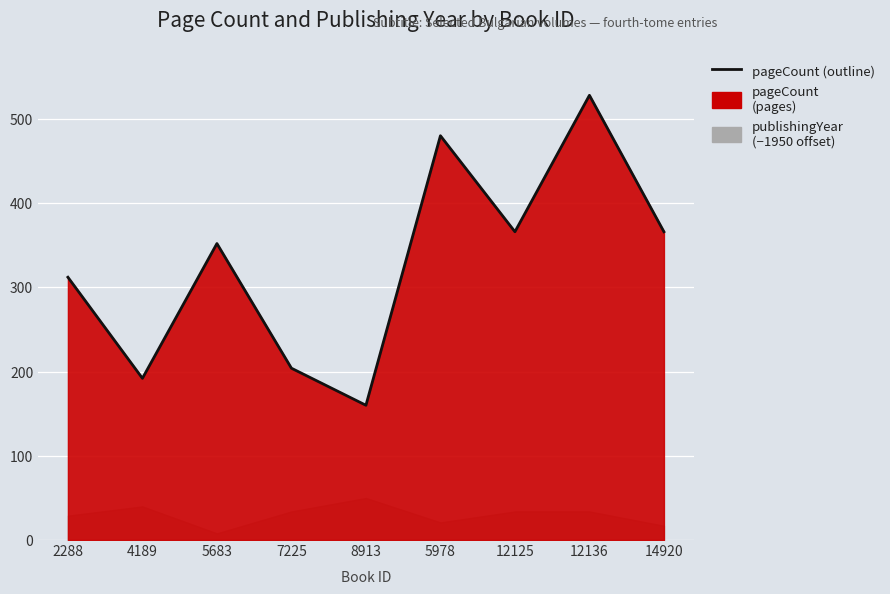

List the labels in order of value, smallest first.

8913, 4189, 7225, 2288, 5683, 12125, 14920, 5978, 12136